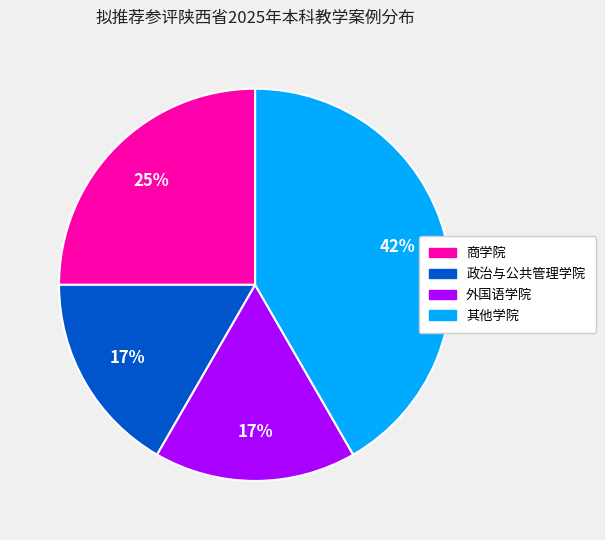

To the nearest percent, what is the difference between the largest and smallest slice percentages?

25%